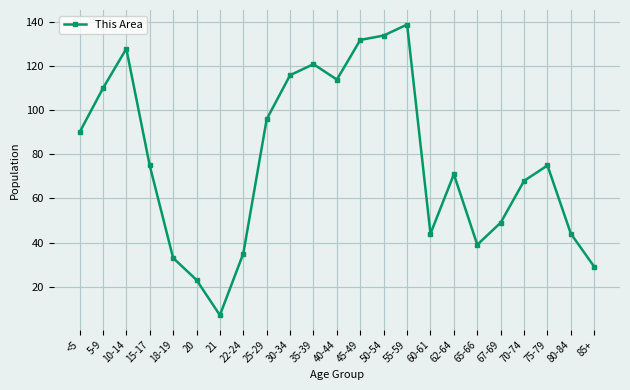

True or false: the data has more than 1 interior local peaks.

True